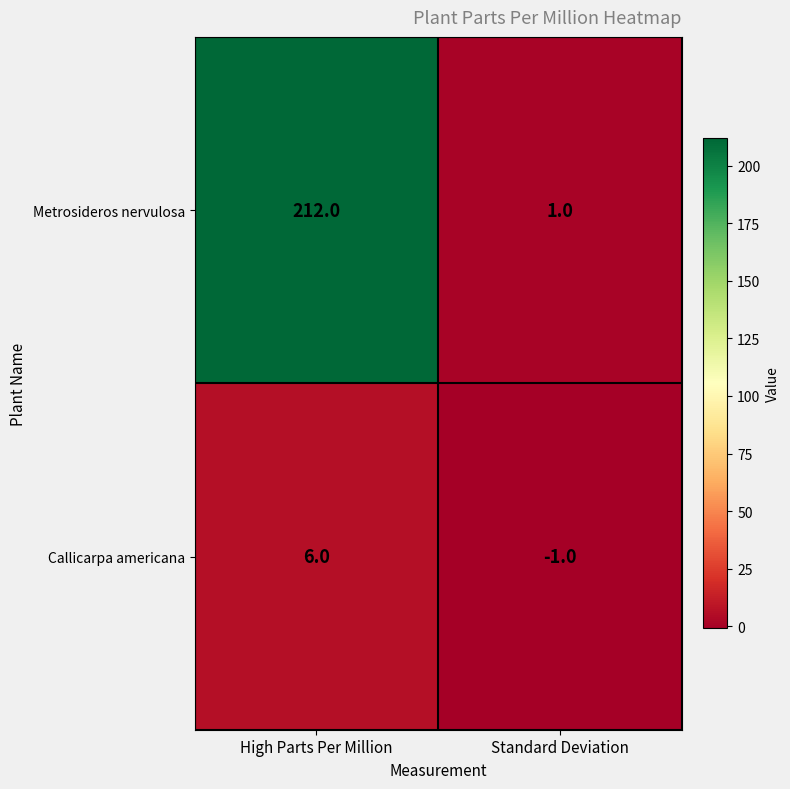

What is the sum of all Callicarpa americana values?

5